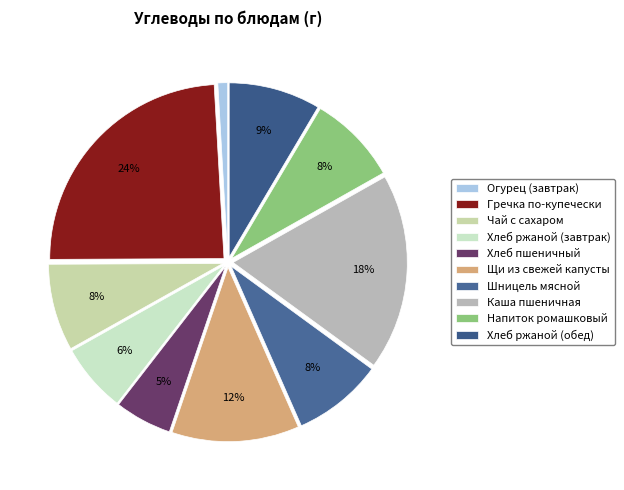

Does any single category account for the majority?

No